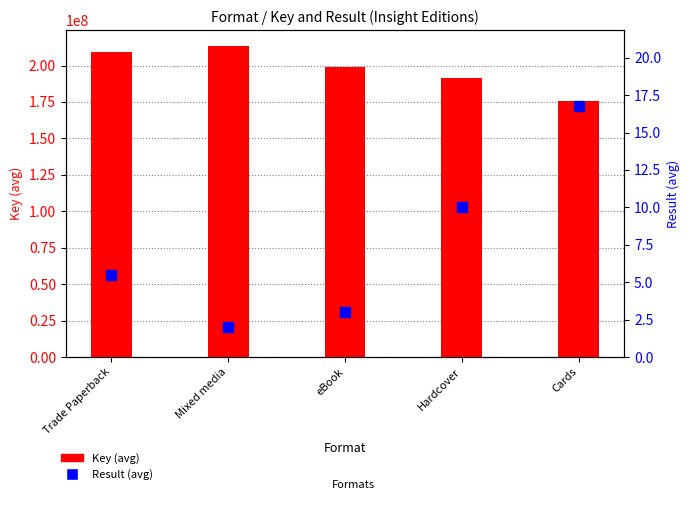

Is the value of Key (avg) at Cards greater than the value of Result (avg) at Mixed media?

Yes